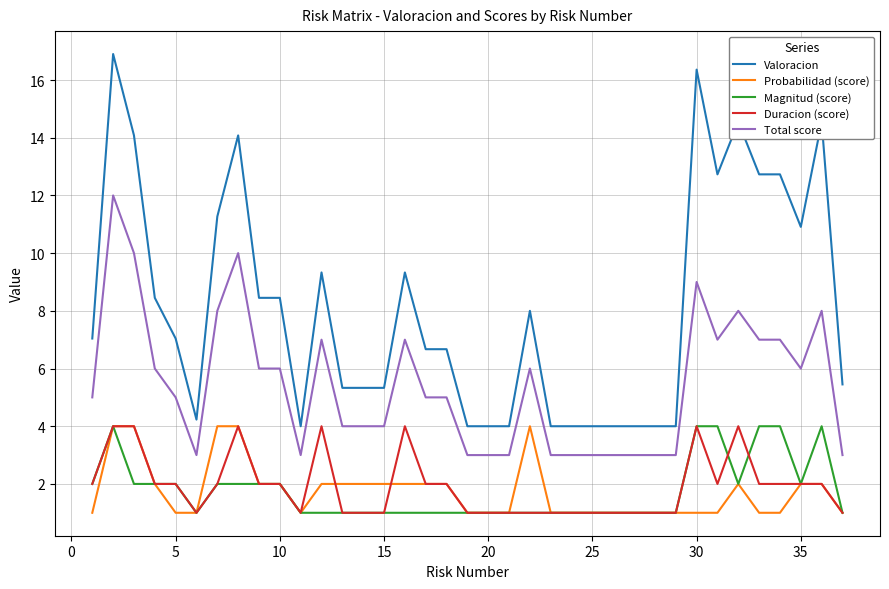

How many series are shown in this chart?

5